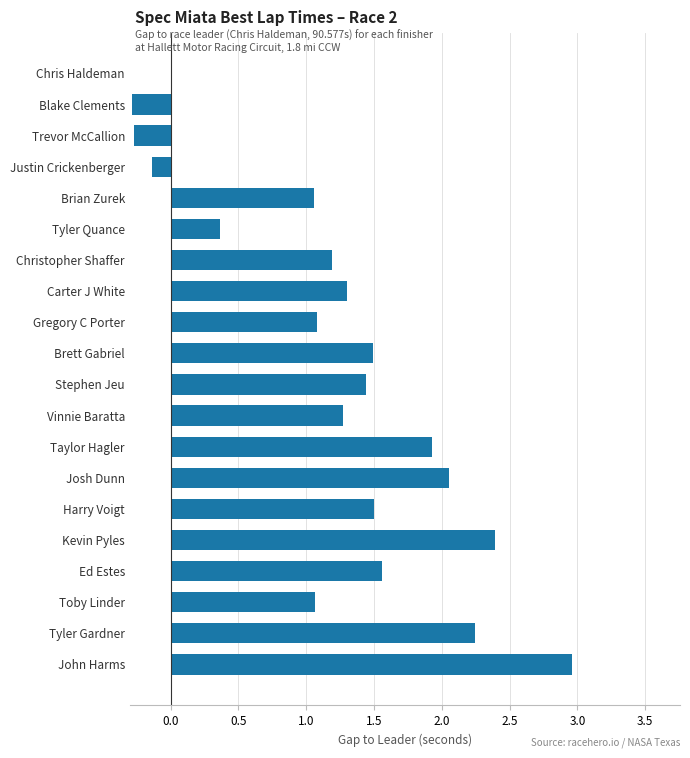

What is the change in value from Gregory C Porter to Brett Gabriel?

+0.4